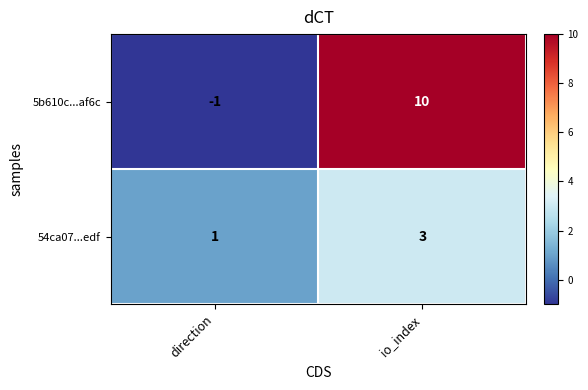

What is the greatest value displayed?

10